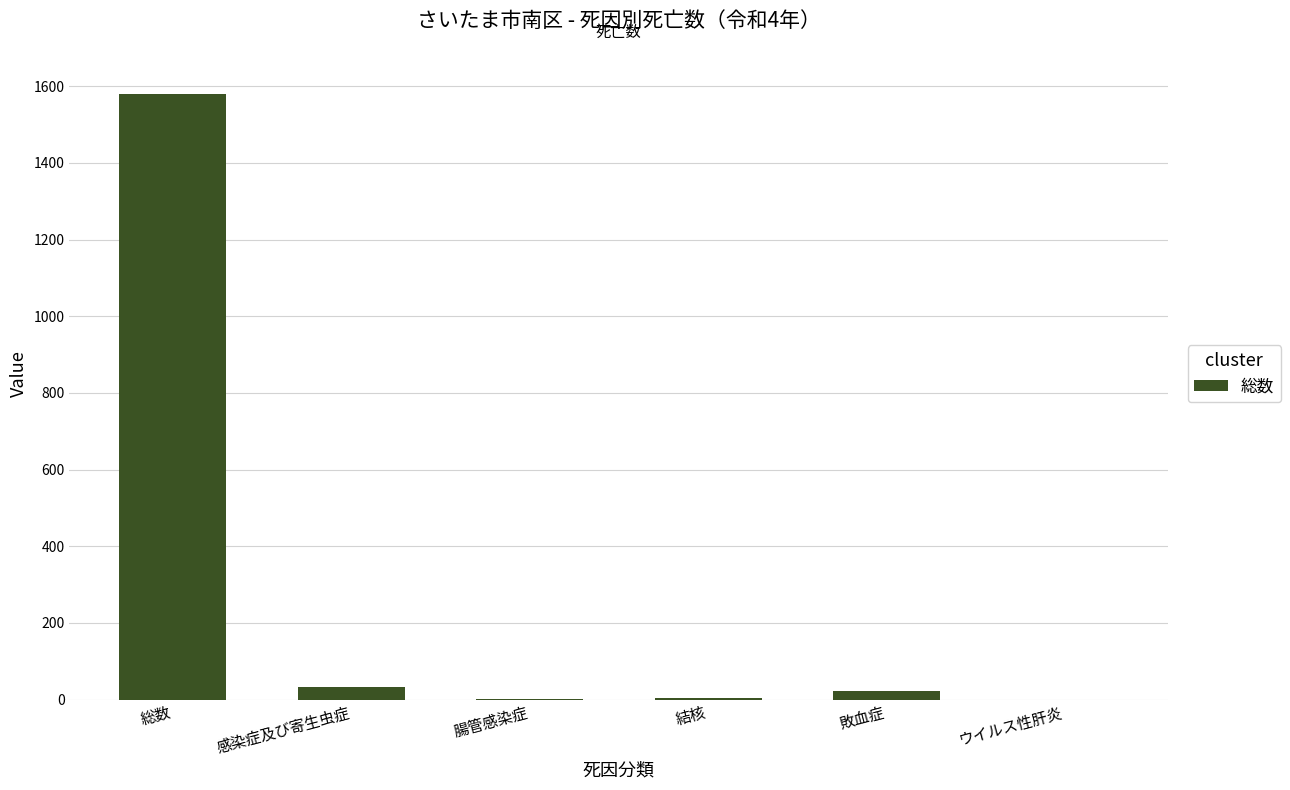

What is the maximum value shown in the chart?

1579